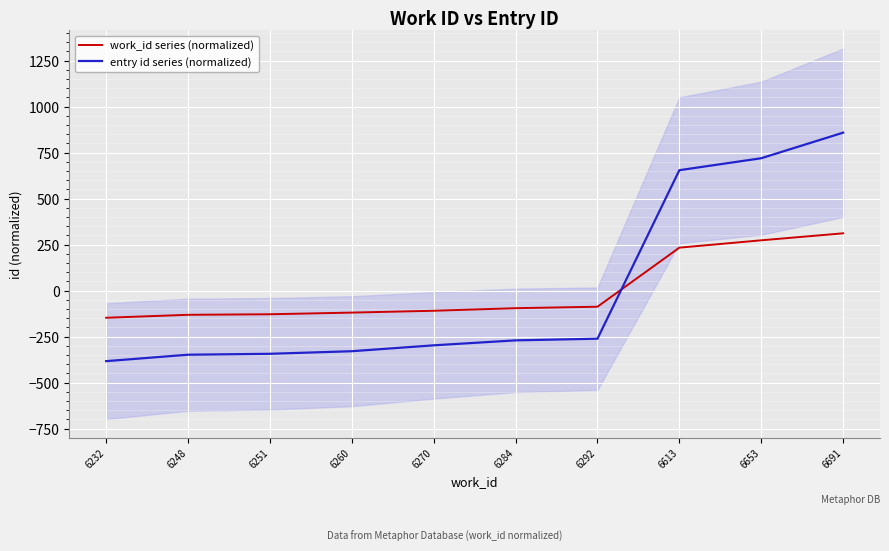

Where does the work_id series (normalized) series first go above -95?

6292